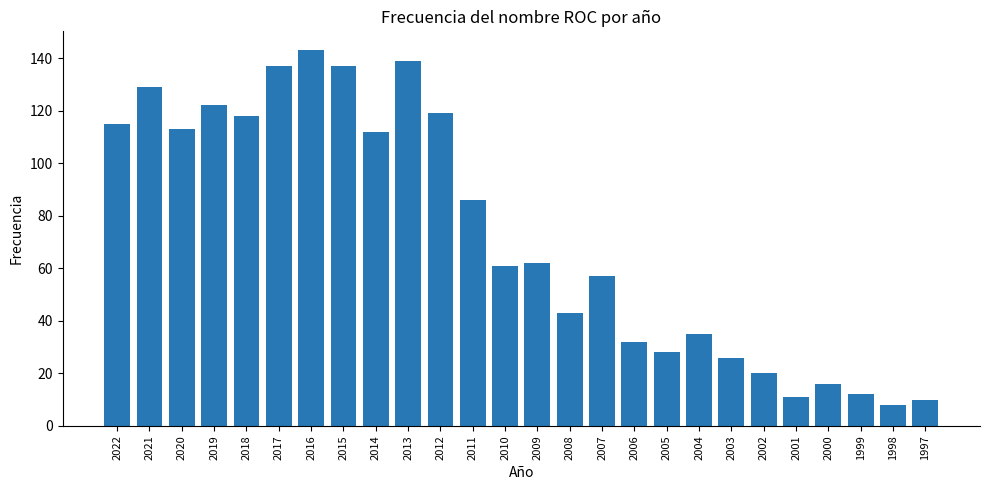

The value at 2014 is 112. True or false?

True